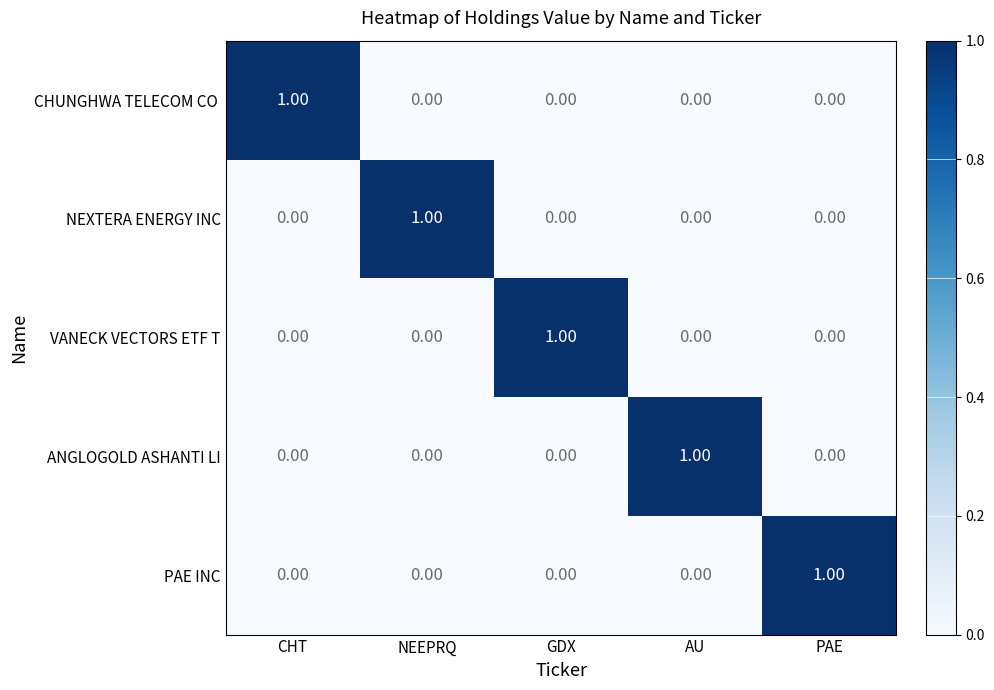

At which label does VANECK VECTORS ETF T reach its peak?

GDX